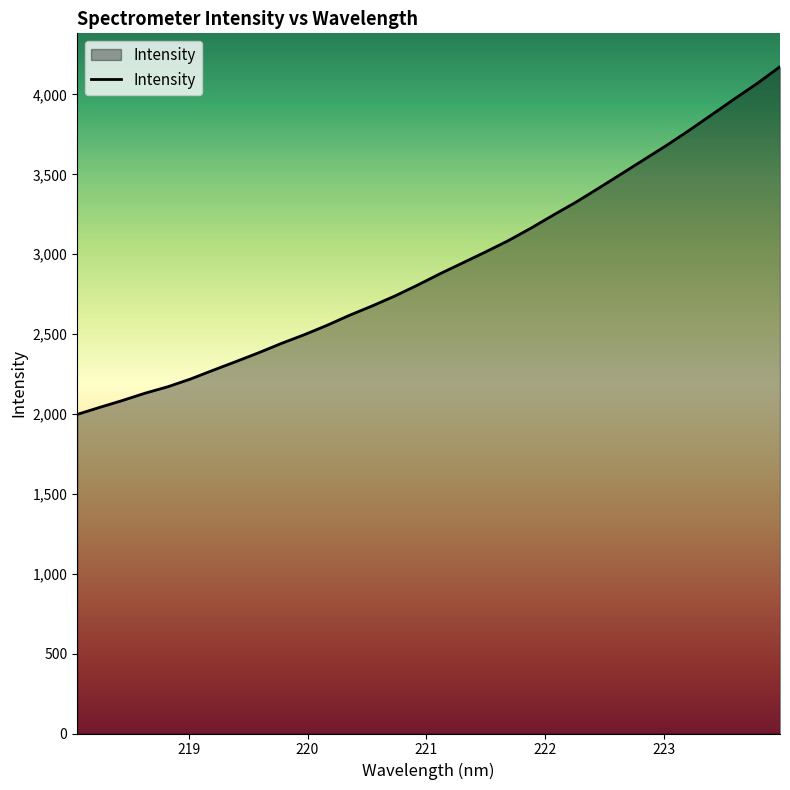

What is the smallest value displayed?

1997.3